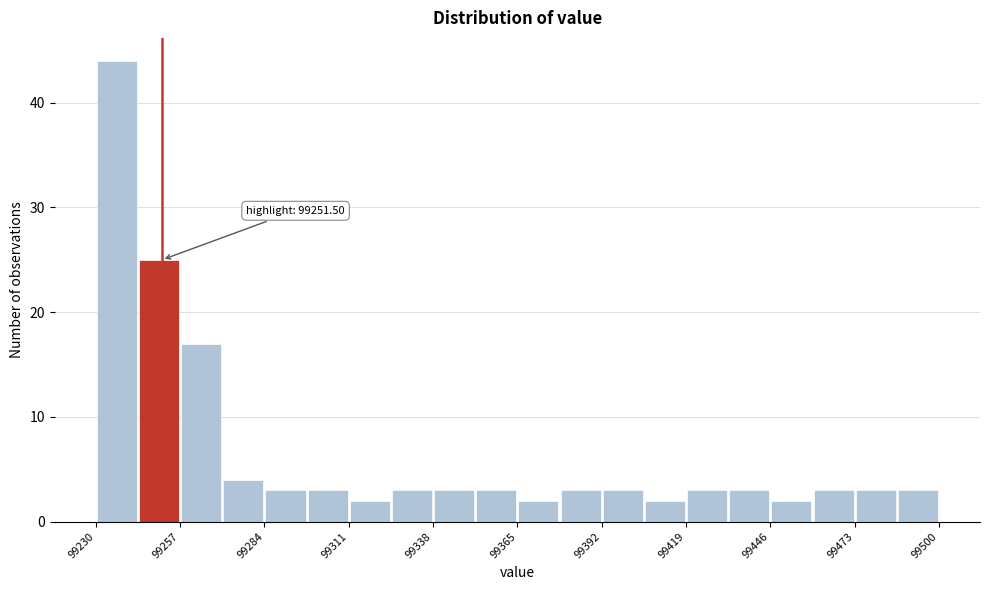

Read against the x-axis, roughly where is the centre of the tallest bar?

99235